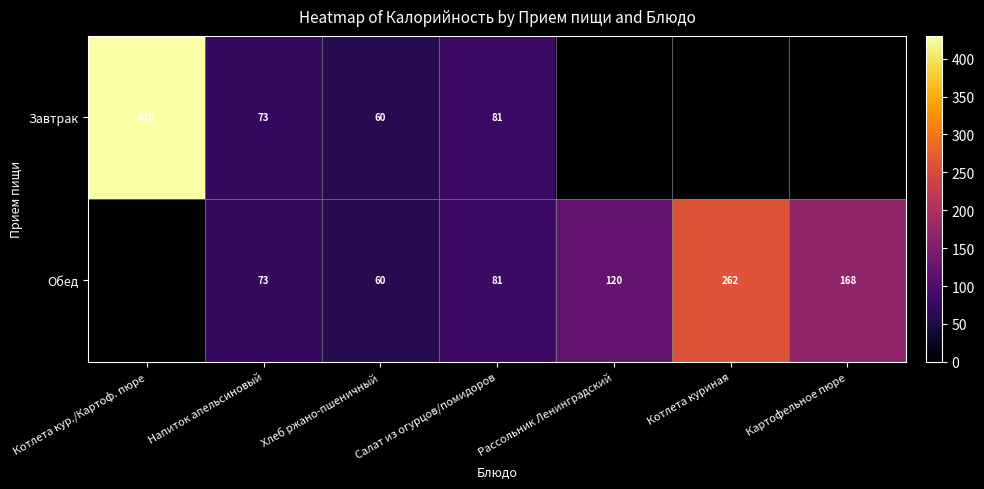

What is the difference between the Завтрак values at Хлеб ржано-пшеничный and Салат из огурцов/помидоров?

21